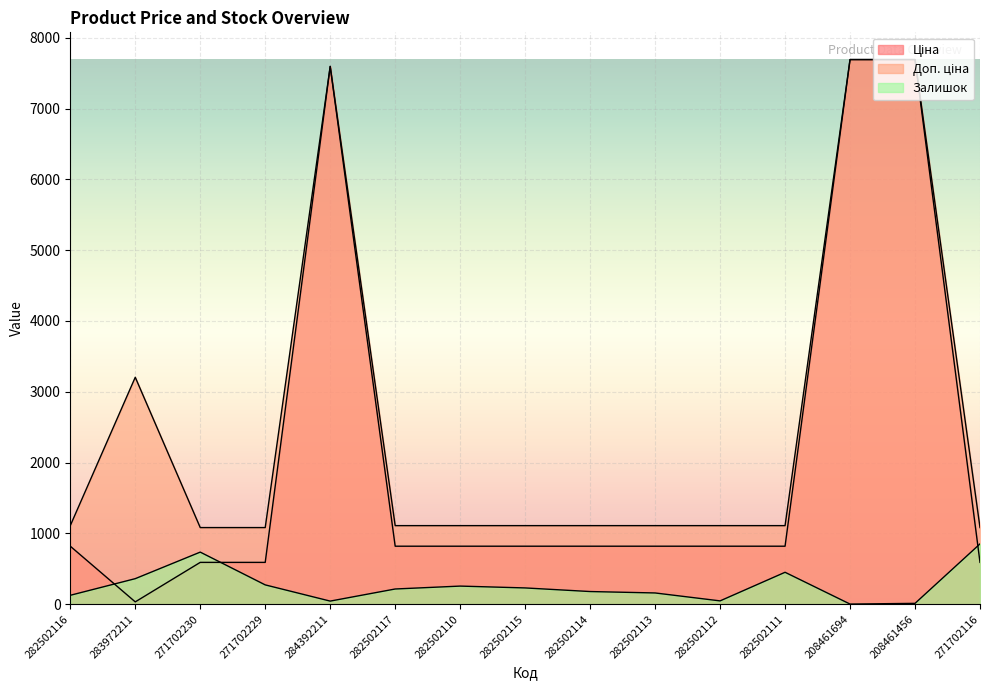

After their last crossing, which series has the higher values: Залишок or Ціна?

Залишок